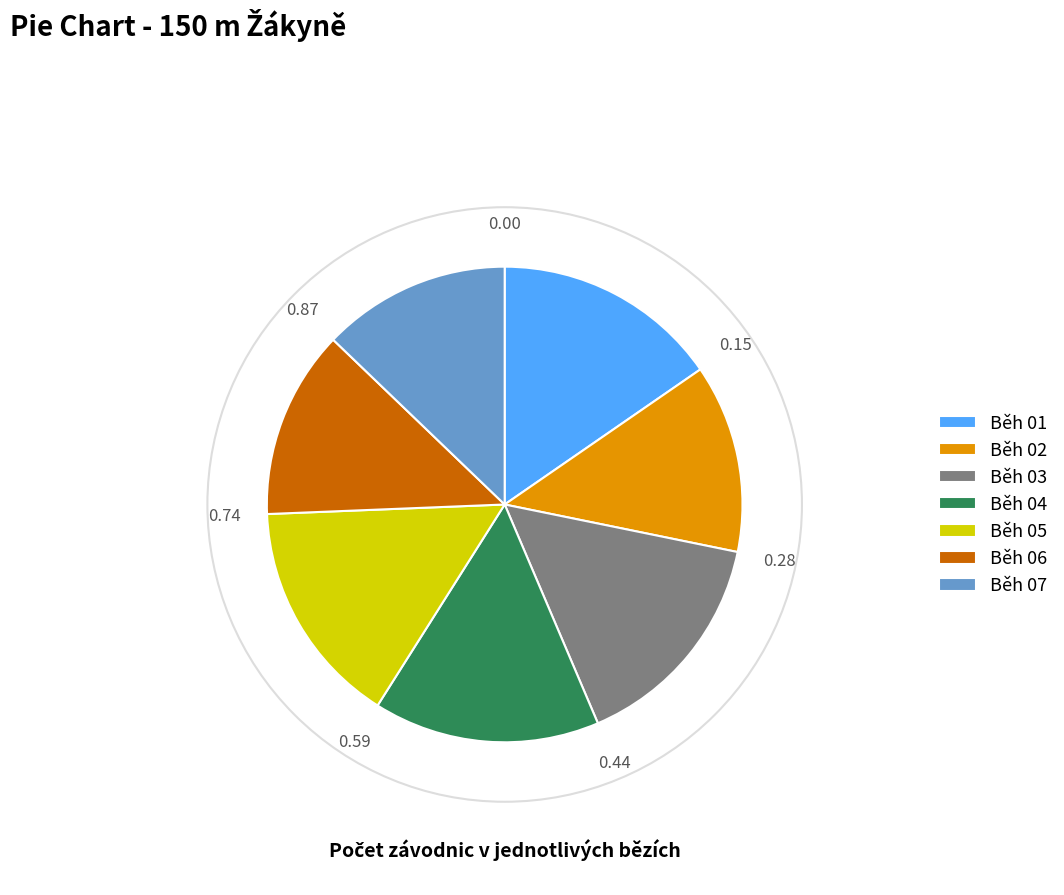

Is Běh 07 the majority of the pie?

No